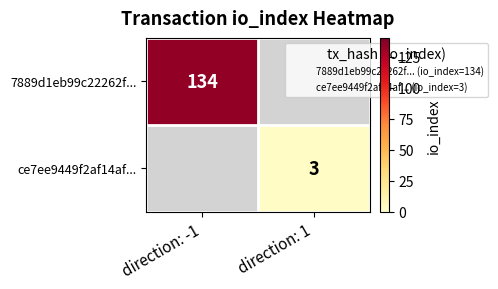

True or false: ce7ee9449f2af14af... has a value of 3 at direction: 1.

True